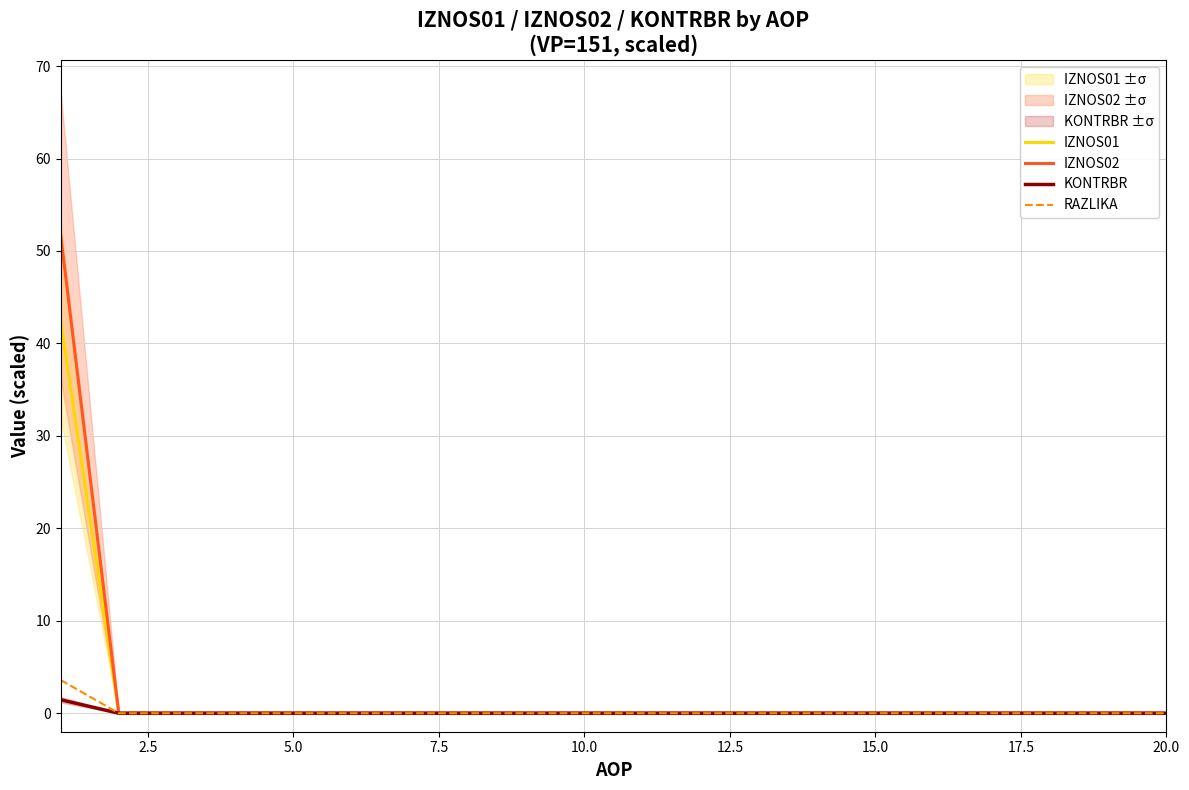

What is the greatest value displayed?

51.7